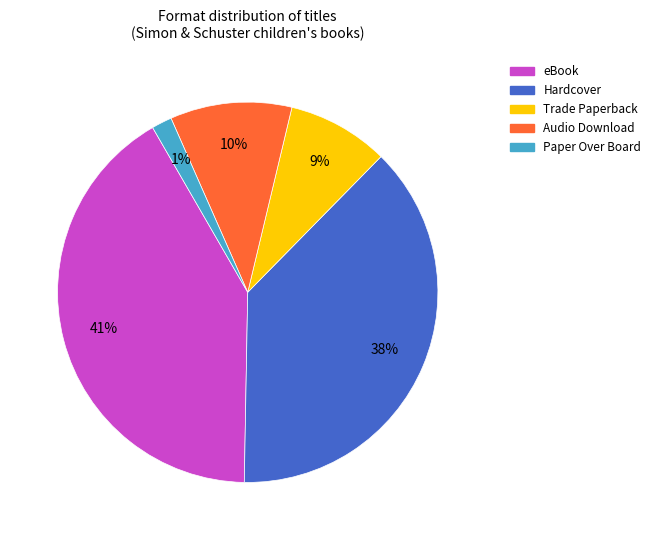

Which slice is the largest?

eBook